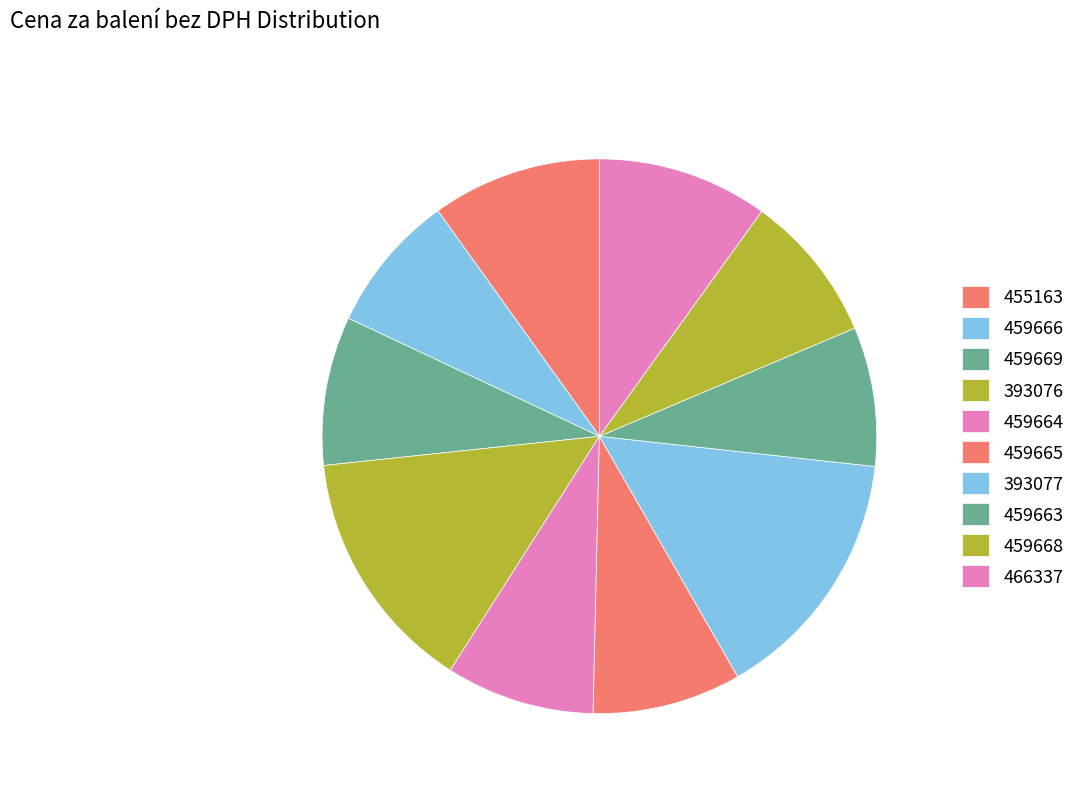

To the nearest percent, what percentage of the pie is 459664?

9%